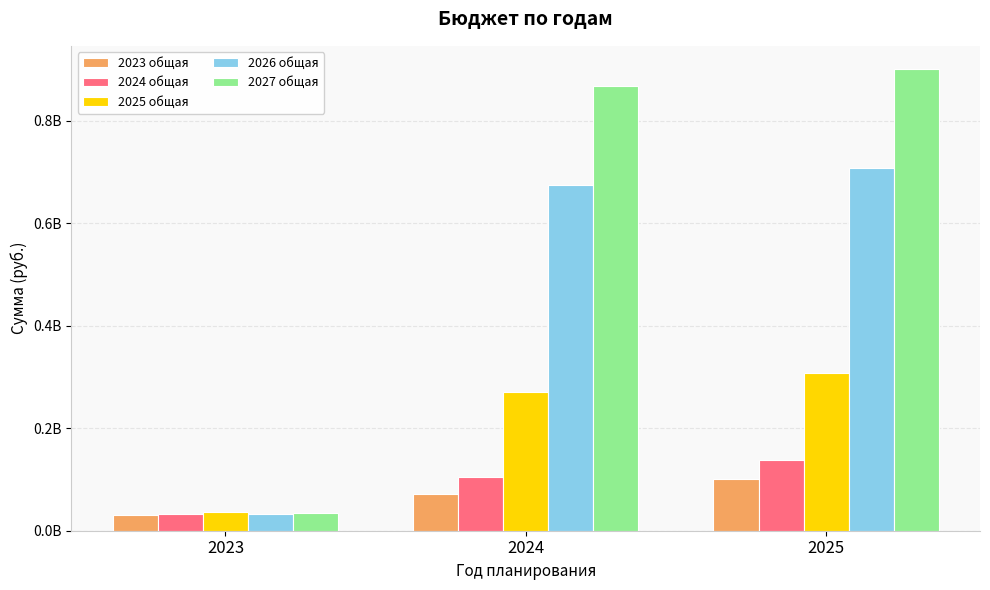

What is the difference between the 2025 общая values at 2025 and 2023?

271252723.7